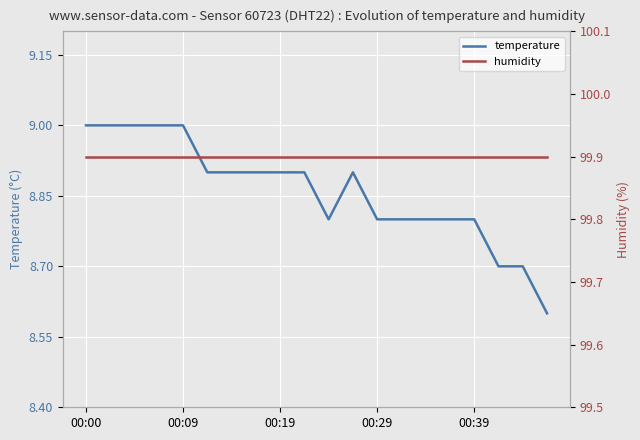

Which category has the highest value across all series?

00:00